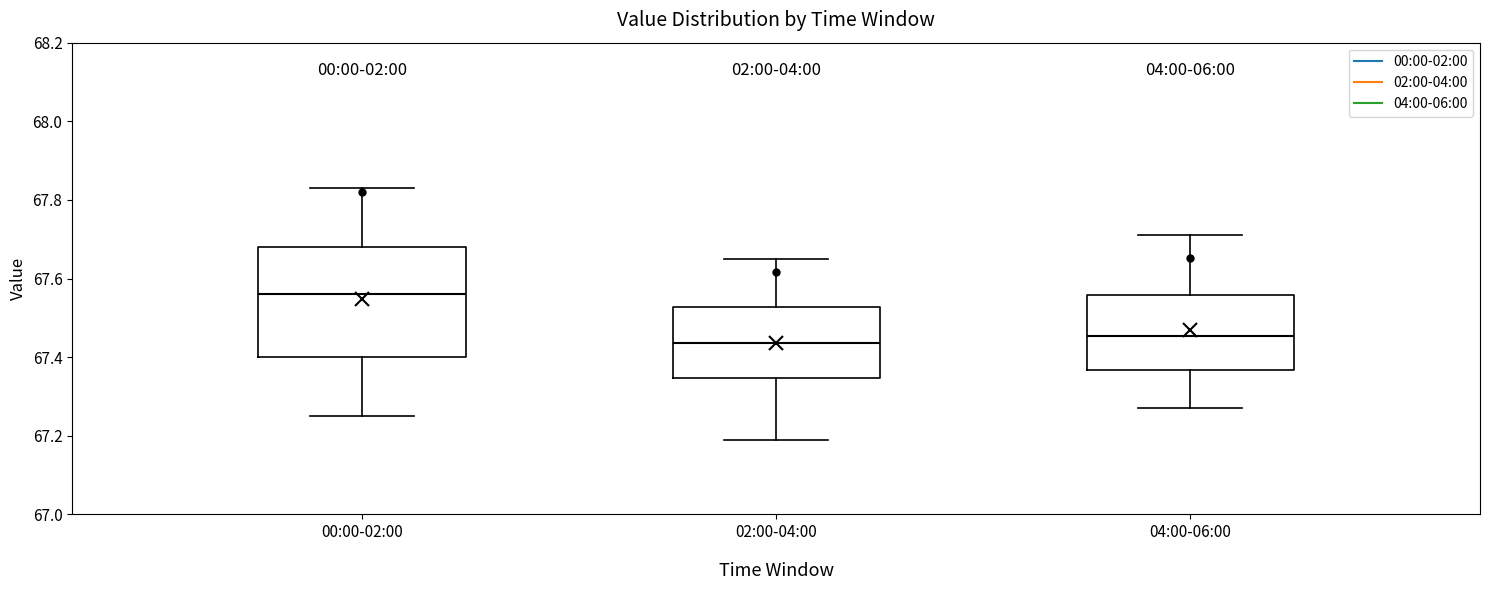

Reading left to right, read every box against the y-axis: the position of its median line, the range the box covers, and the ends of its whiskers. The values are not printed on the chart, so give them approximately, as read against the axis.

00:00-02:00: median 67.56, box 67.40 to 67.68, whiskers 67.26 to 67.84
02:00-04:00: median 67.44, box 67.34 to 67.52, whiskers 67.20 to 67.66
04:00-06:00: median 67.46, box 67.36 to 67.56, whiskers 67.28 to 67.72